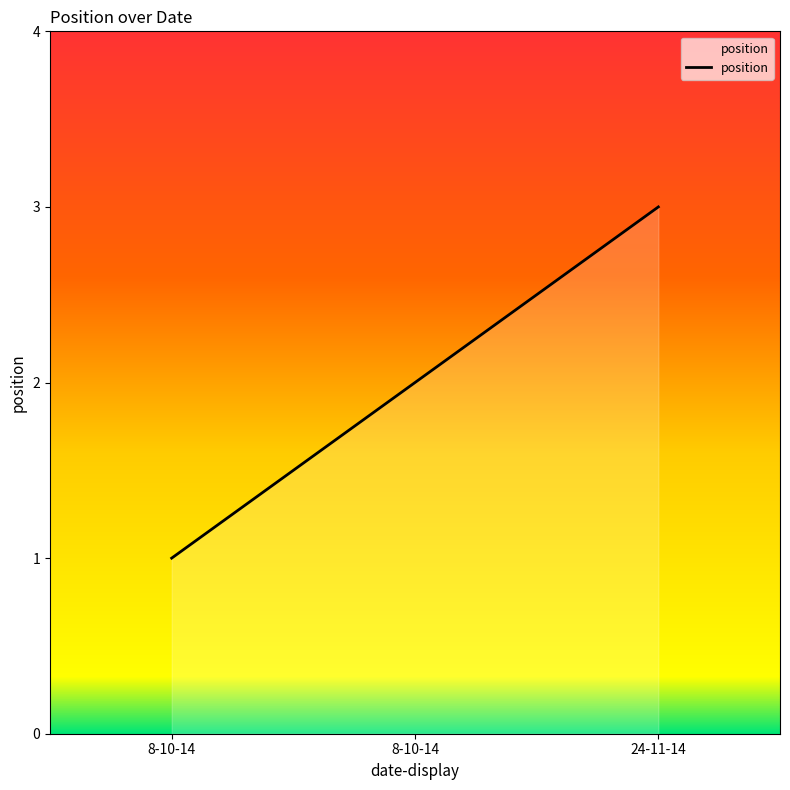

The chart shows a value of 2 at 8-10-14. True or false?

False